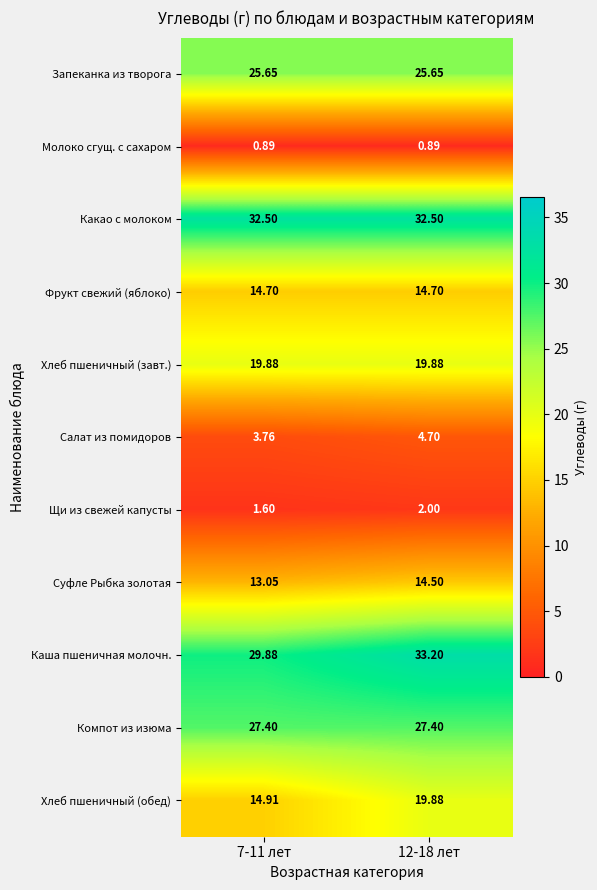

Is the value of Какао с молоком at 7-11 лет greater than the value of Суфле Рыбка золотая at 12-18 лет?

Yes